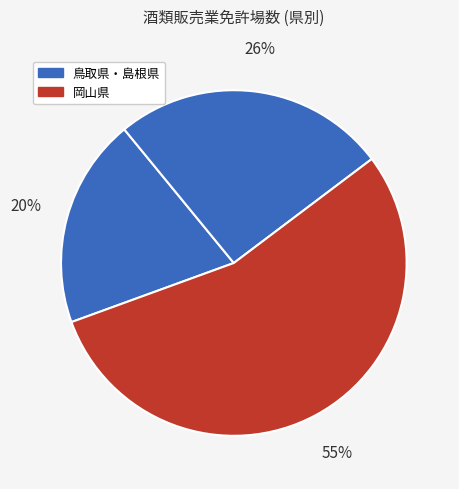

Is there any slice that represents more than half of the pie?

Yes